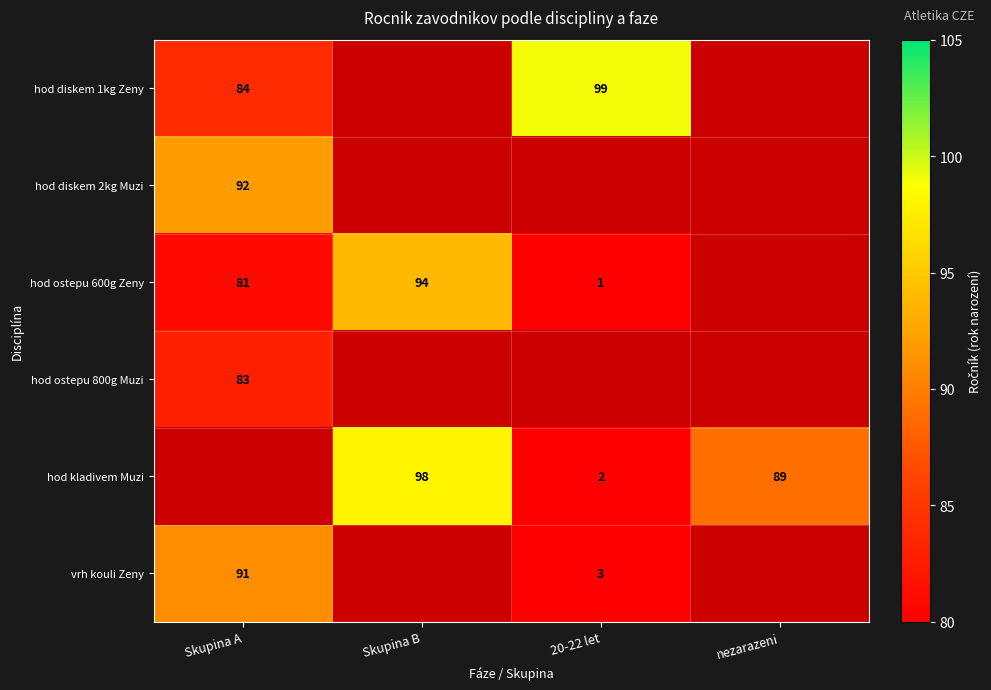

The value of hod ostepu 600g Zeny at 20-22 let is 1. True or false?

True